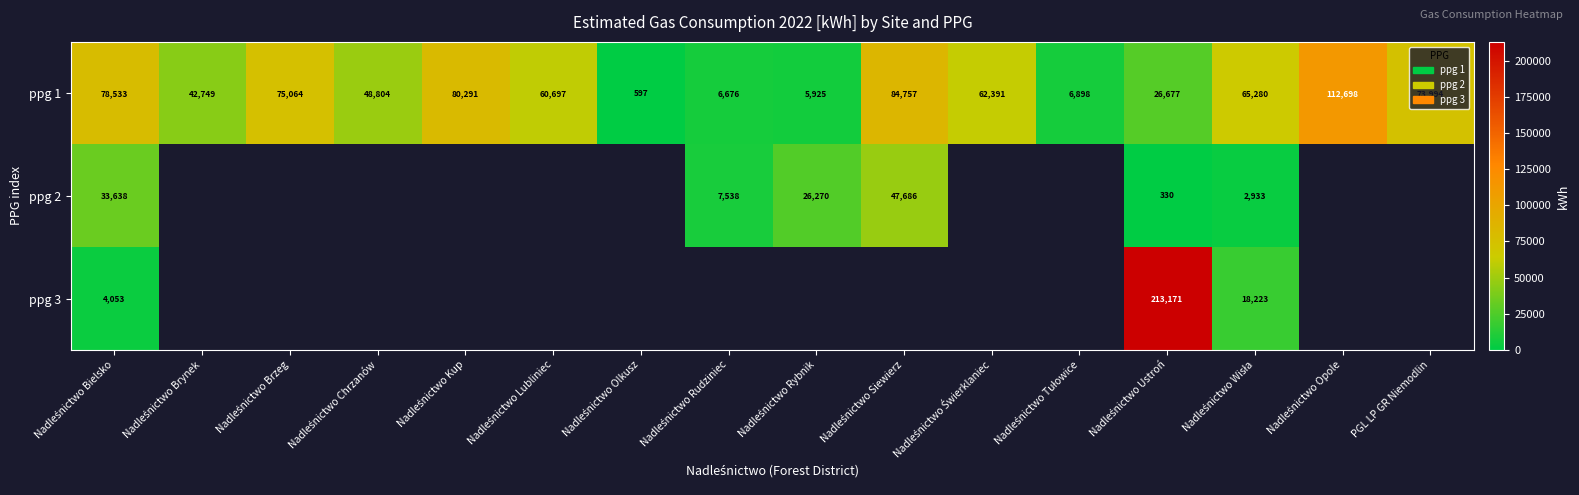

Which has a higher value, Nadleśnictwo Ustroń or Nadleśnictwo Olkusz?

Nadleśnictwo Ustroń